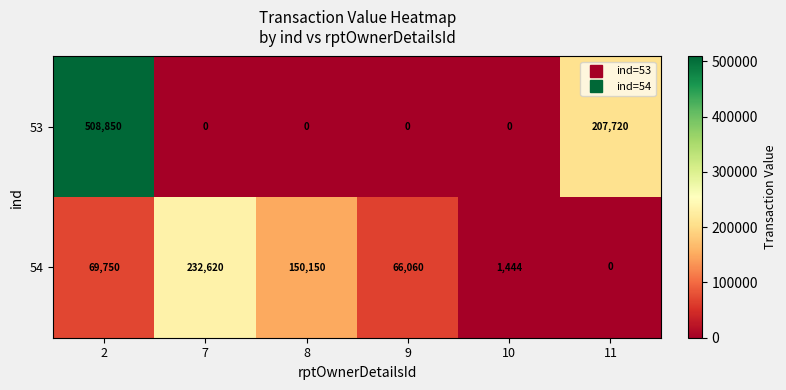

What is the sum of all 54 values?

520024